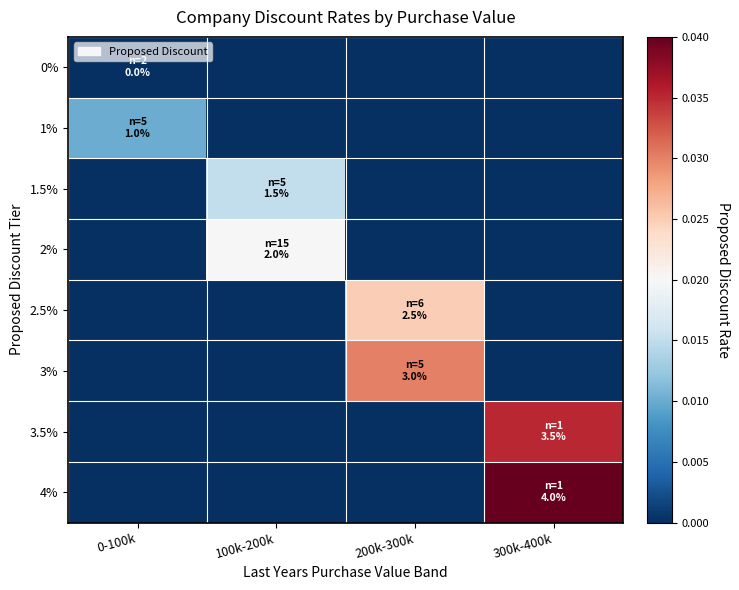

Which series has the largest total across all categories?

4%